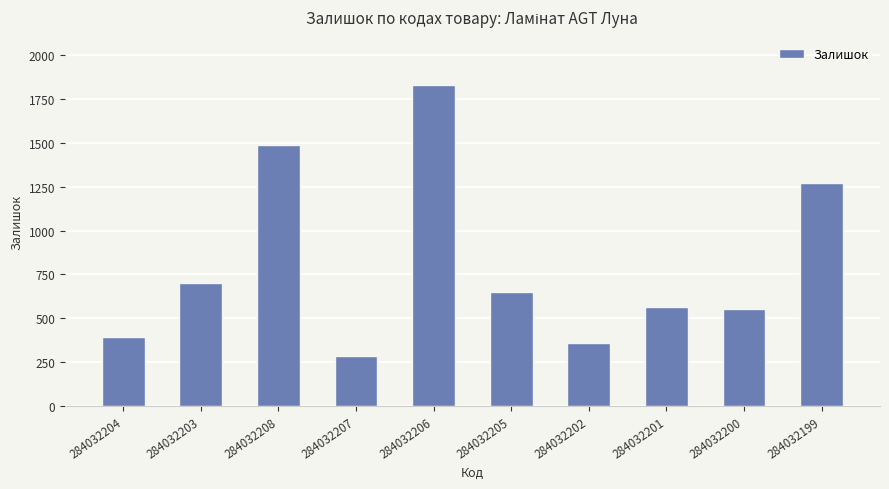

What is the difference between the maximum and minimum values?

1543